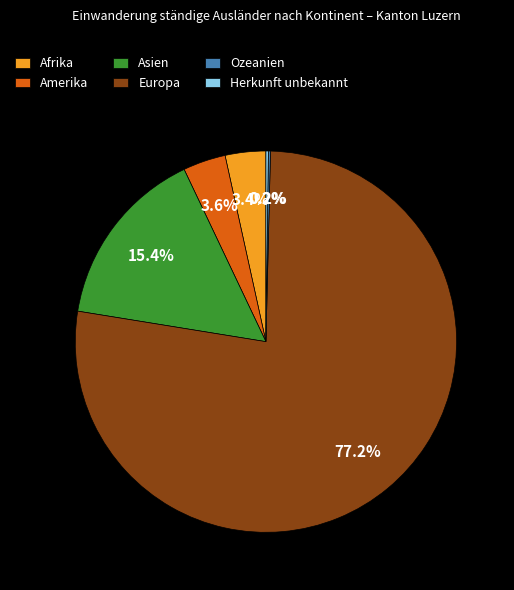

Is Europa the majority of the pie?

Yes